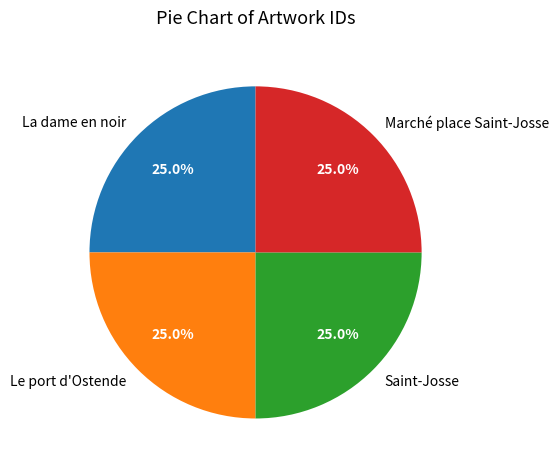

What is the ratio of the value at La dame en noir to the value at Marché place Saint-Josse?

1.0